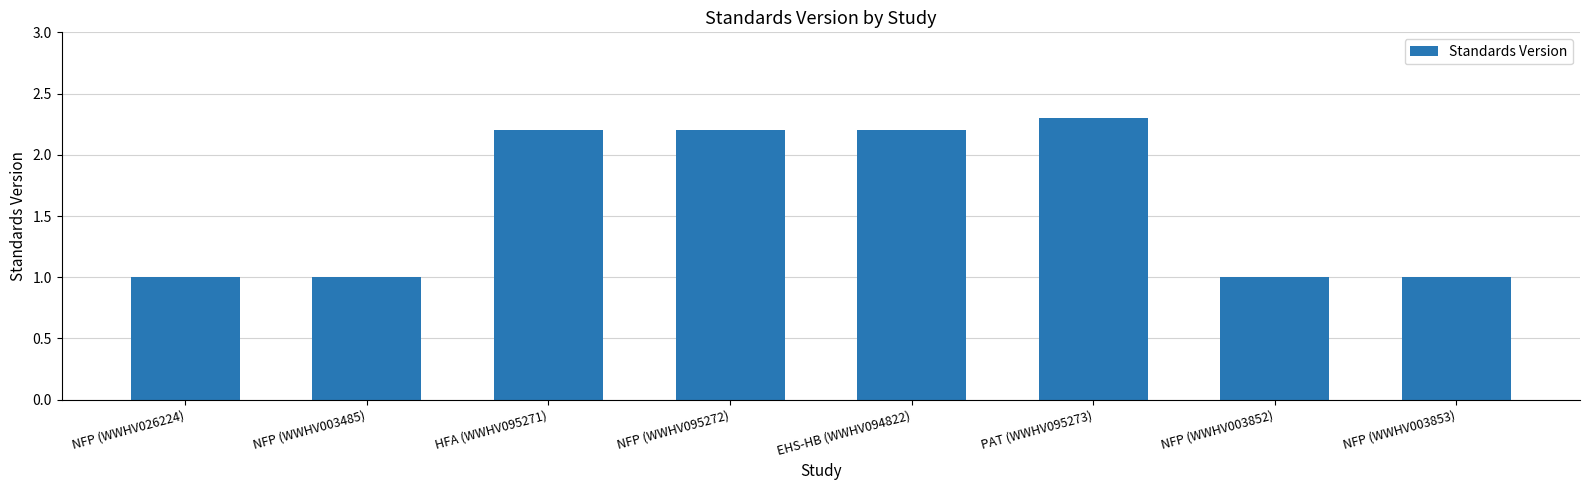

What is the greatest value displayed?

2.3